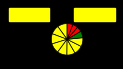

How many segments does this pie chart have?

12